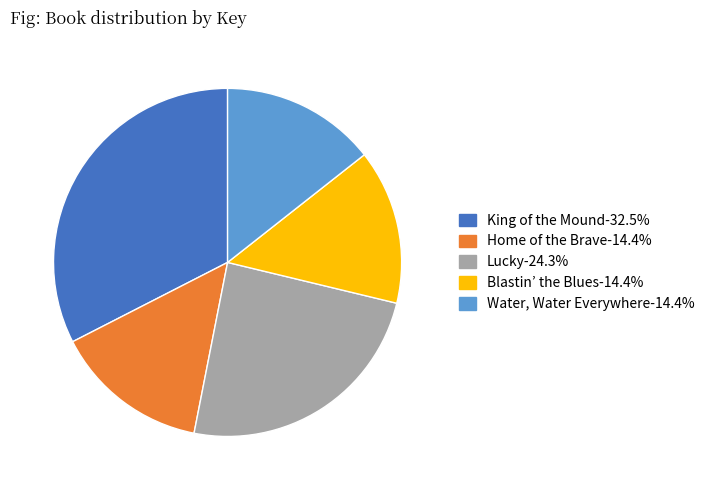

Count the number of slices in the pie.

5